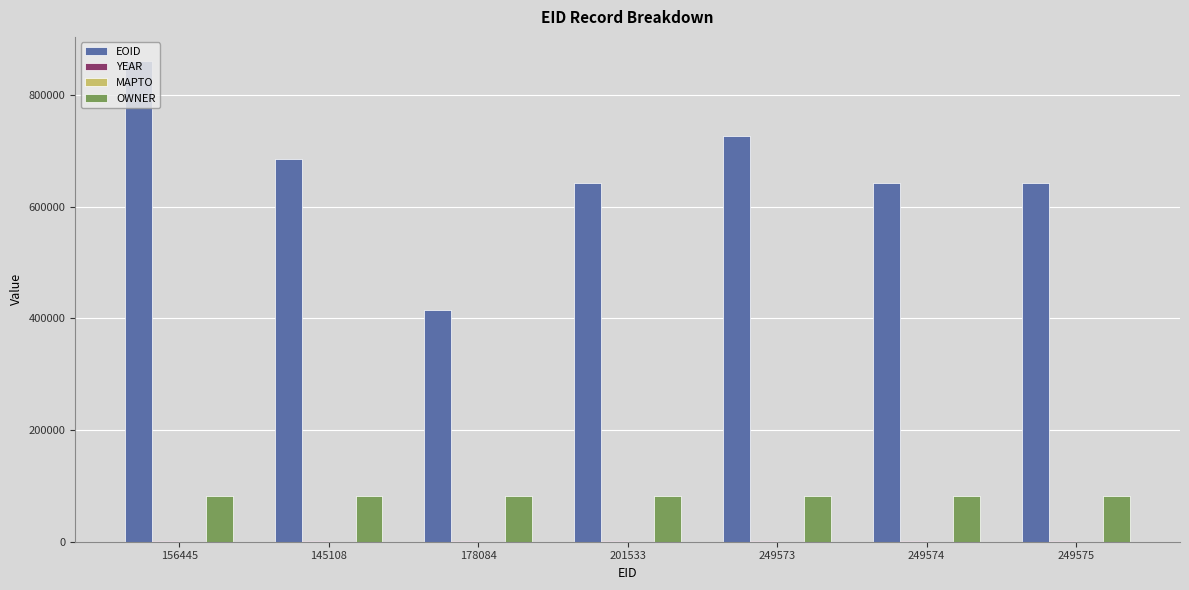

At which category is the sum across all series the highest?

156445